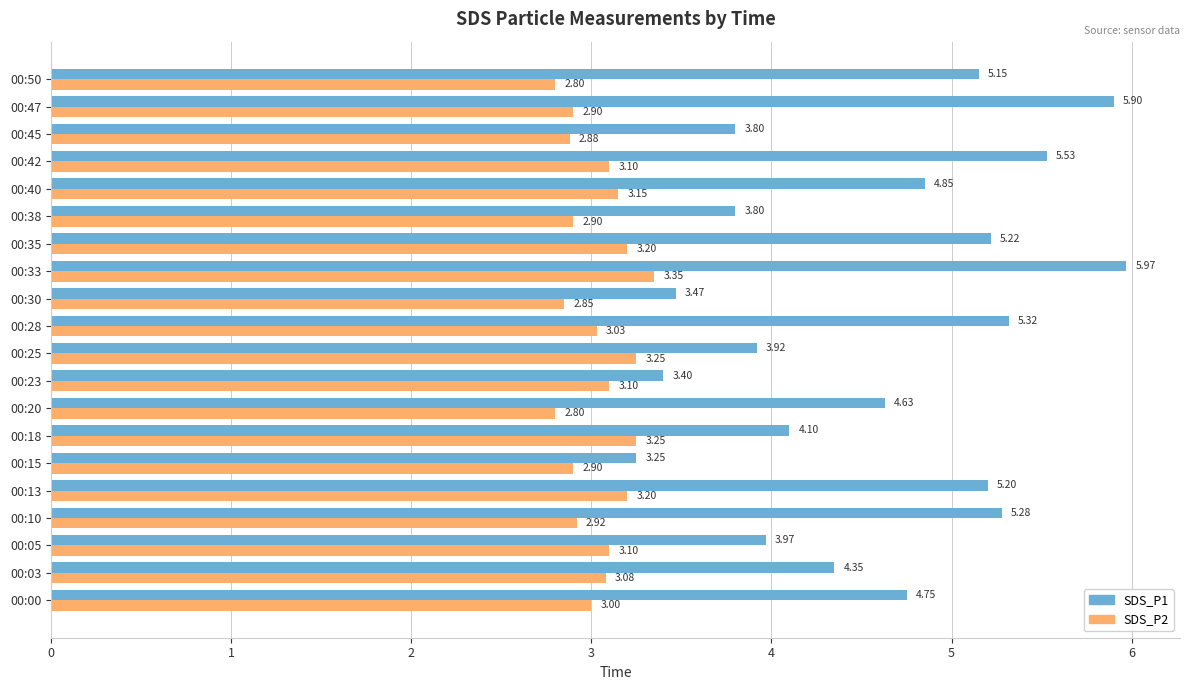

What are all the series names shown in the legend?

SDS_P1, SDS_P2